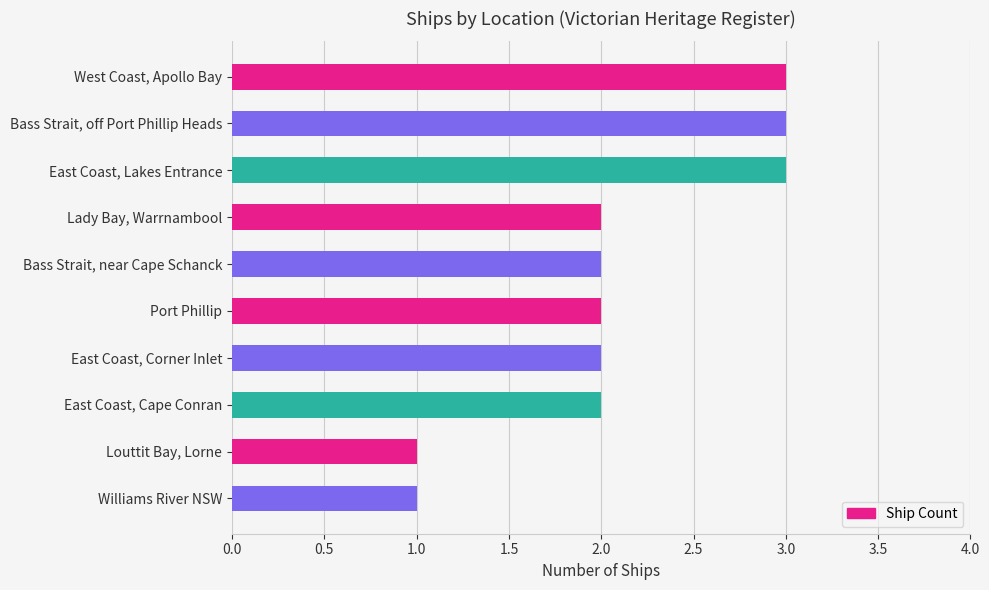

Reading top to bottom, extract all data points from this chart.

3	3	3	2	2	2	2	2	1	1